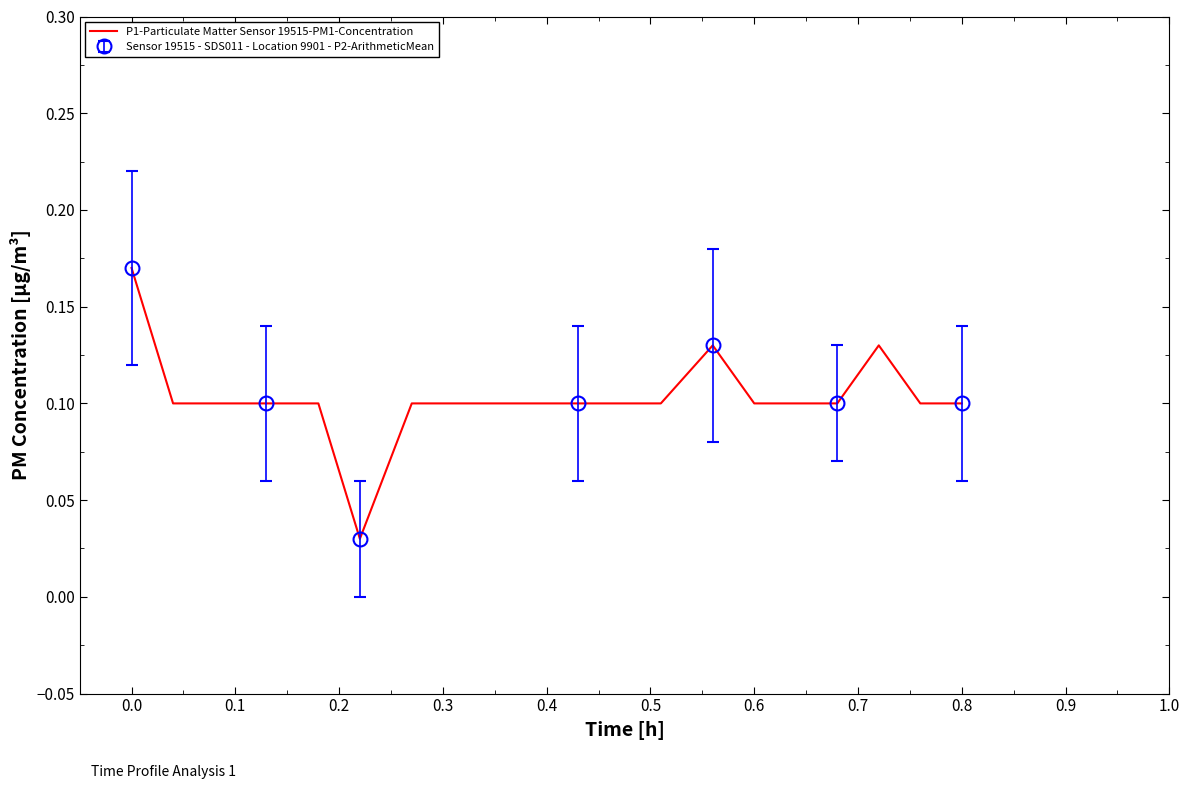

What is the approximate value at 0.6?

0.1